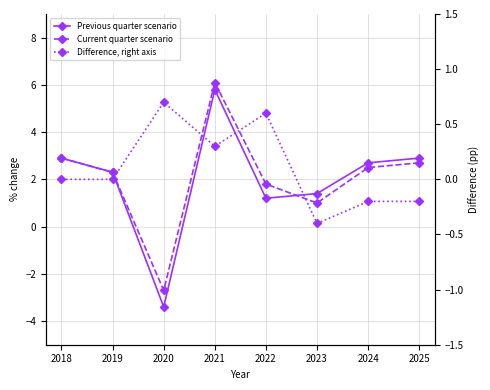

Reading left to right, what are all the values shown in this chart?

Previous quarter scenario: 2.9	2.3	-3.4	5.8	1.2	1.4	2.7	2.9
Current quarter scenario: 2.9	2.3	-2.7	6.1	1.8	1.0	2.5	2.7
Difference, right axis: 0.0	0.0	0.7	0.3	0.6	-0.4	-0.2	-0.2